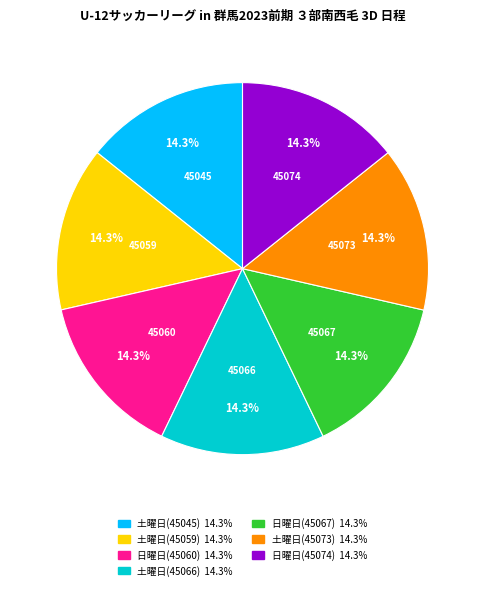

Is it true that 土曜日(45073) is 6% of the pie?

False